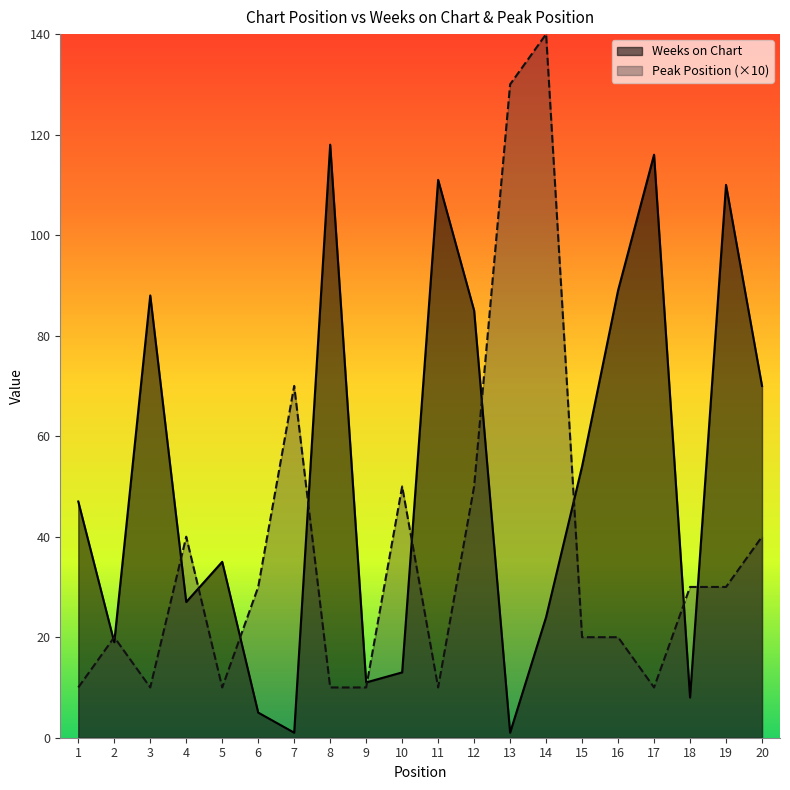

What are all the series names shown in the legend?

Weeks on Chart, Peak Position (×10)